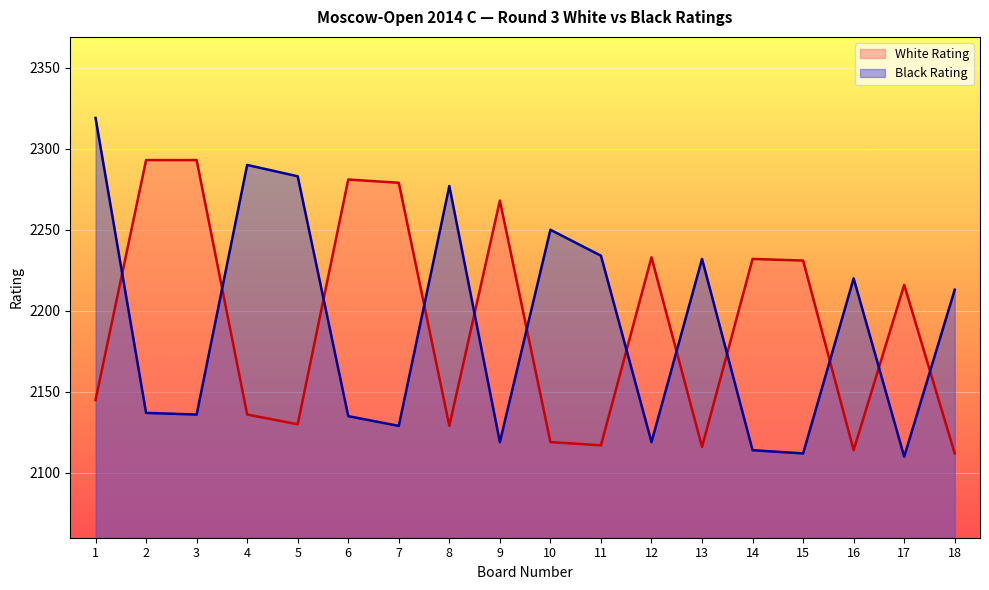

How many distinct data groups are displayed?

2